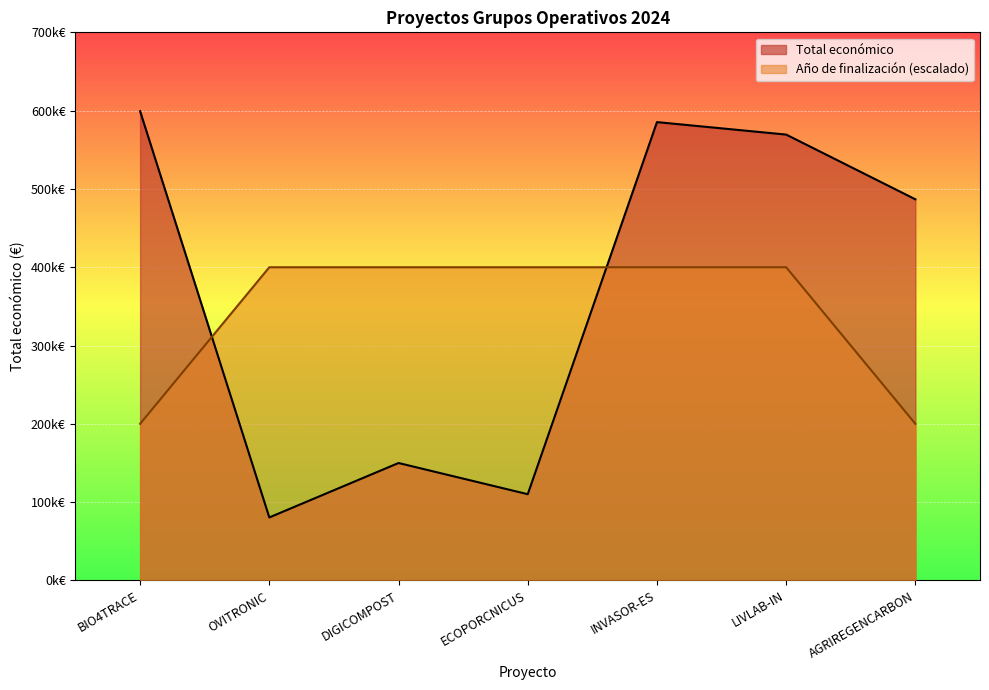

Which series has the largest range (max minus min)?

Total económico